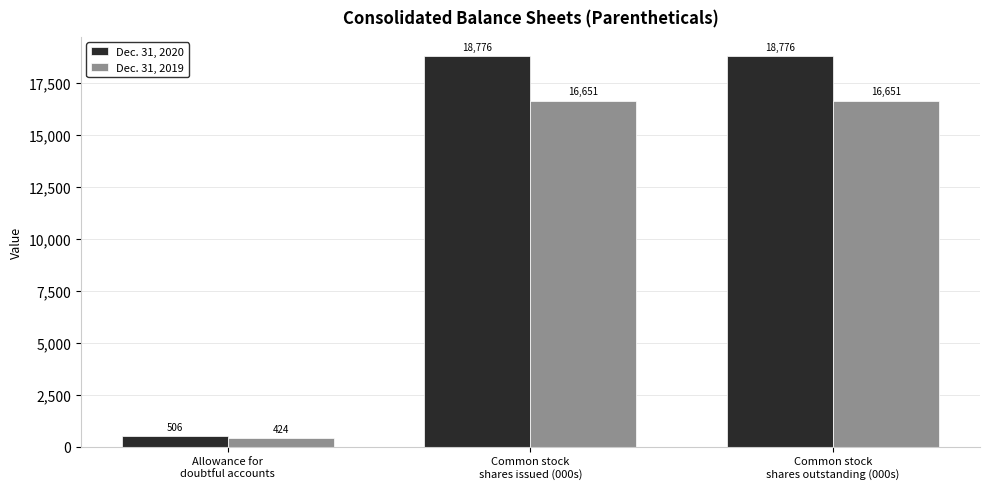

What is the lowest value of the Dec. 31, 2020 series?

506.0